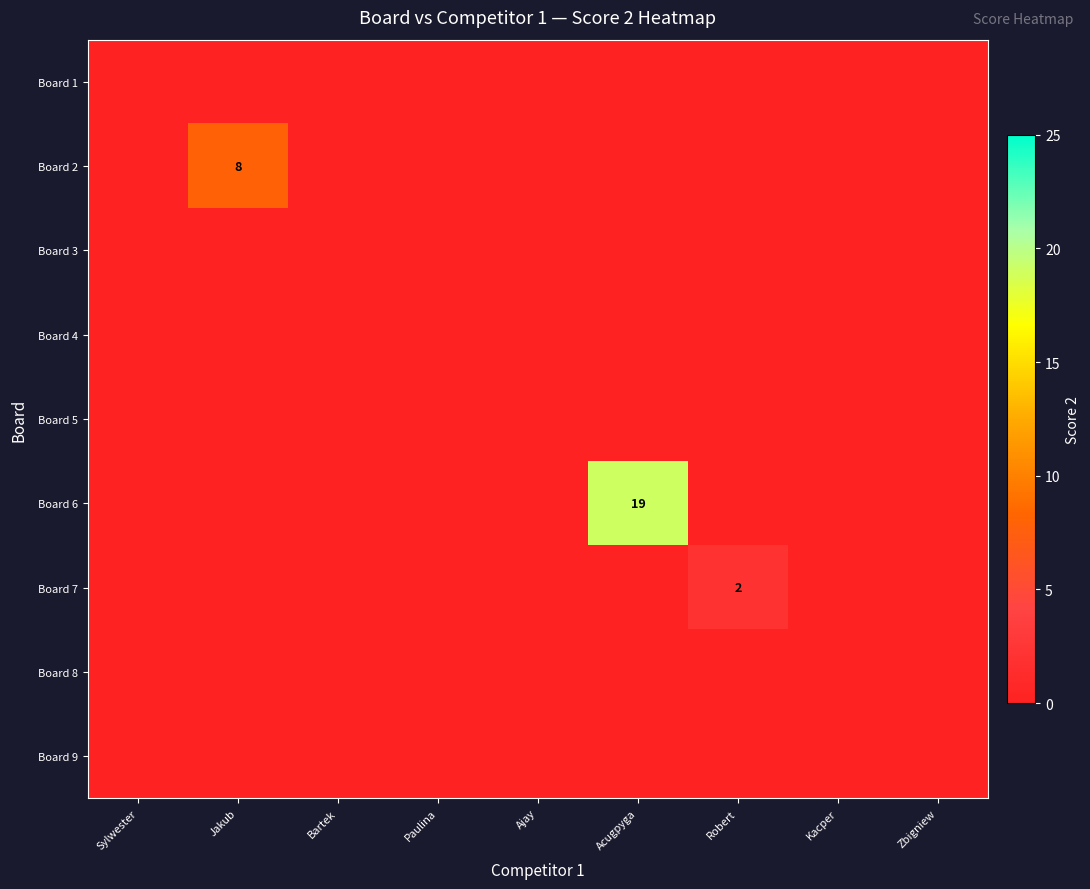

Is the value of Board 8 at Paulina greater than the value of Board 1 at Zbigniew?

No